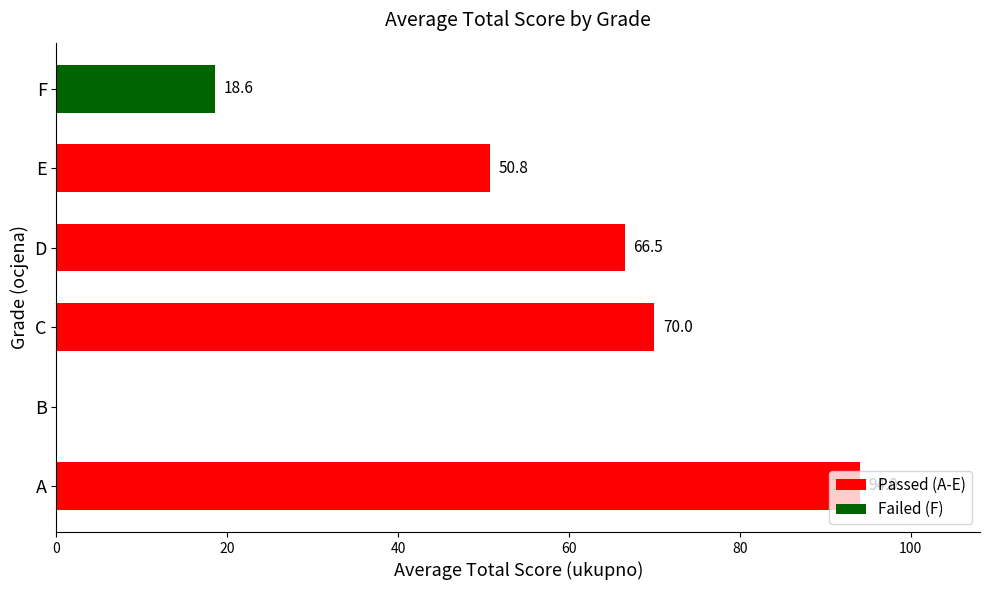

How many values exceed 66?

3